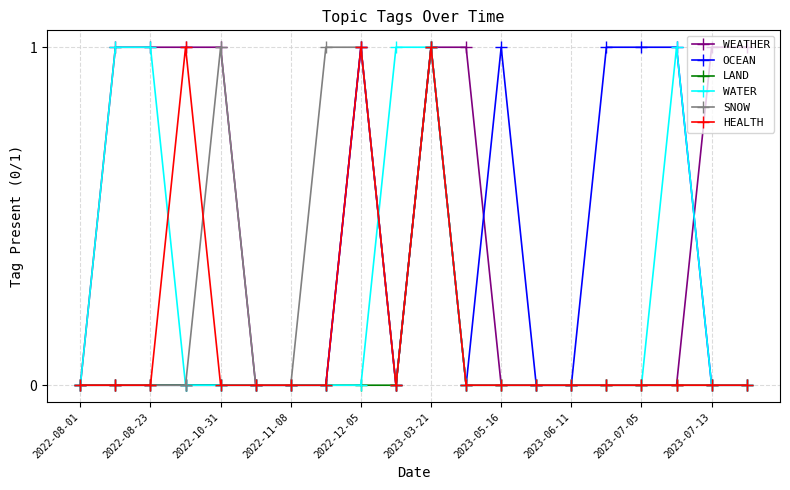

True or false: WEATHER has more than 0 interior local peaks.

True